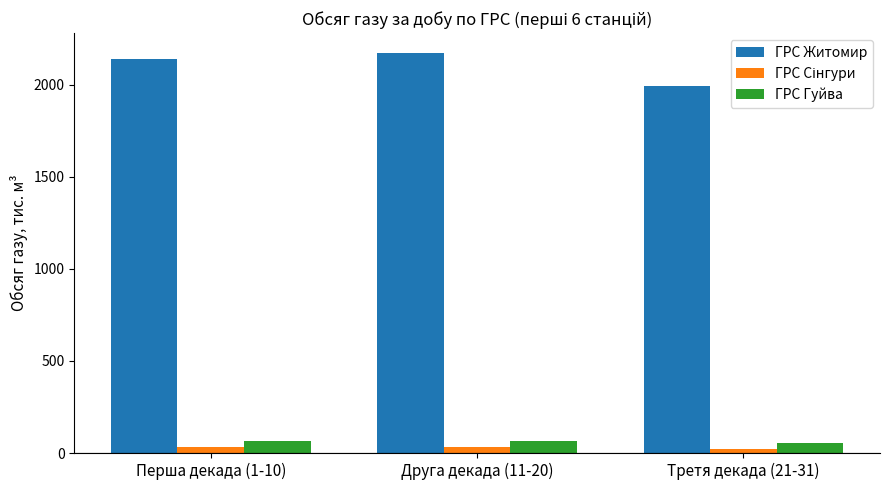

What is the maximum value shown in the chart?

2171.7